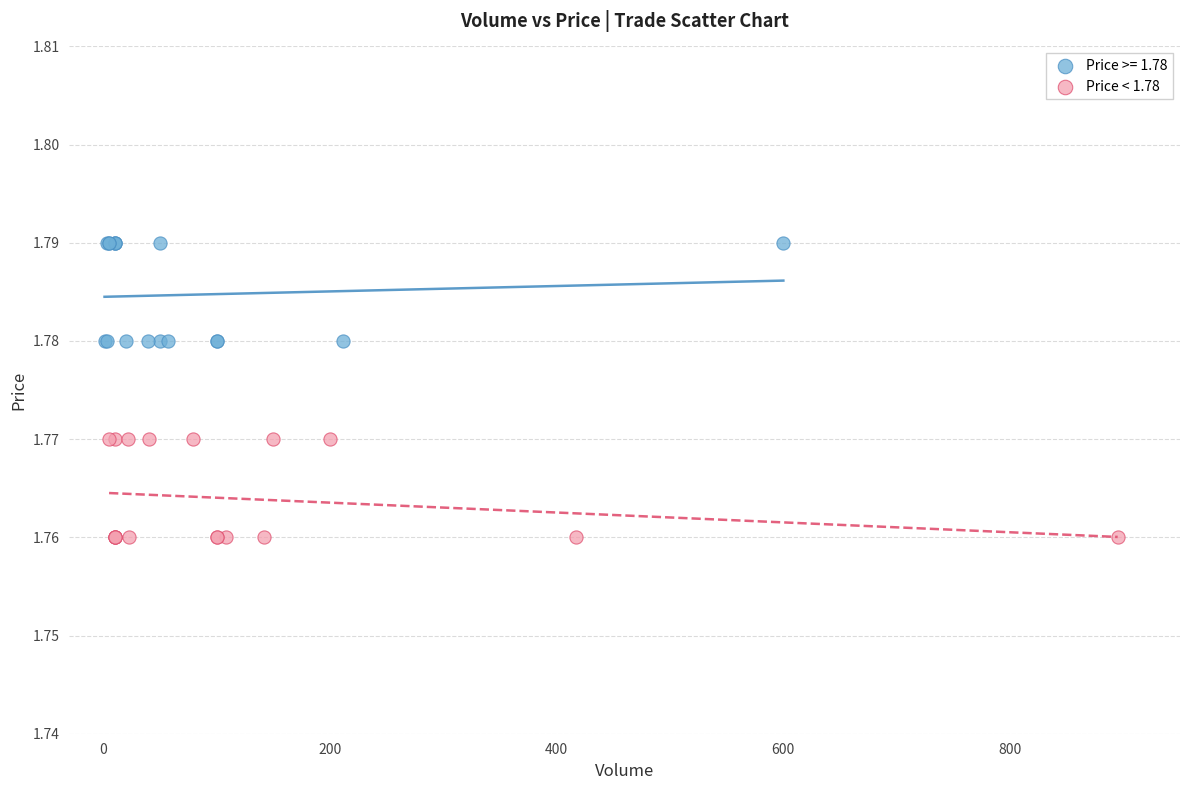

Which series reaches the minimum Y coordinate?

Price < 1.78